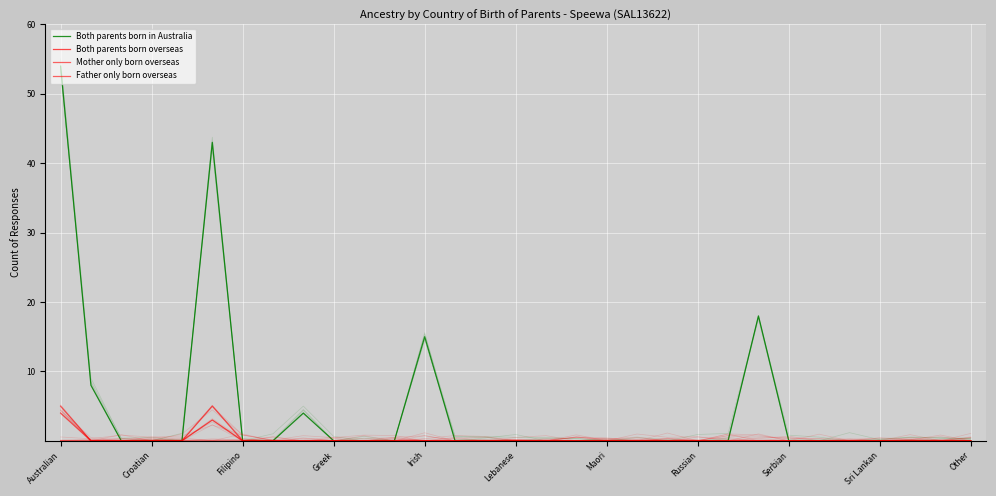

List the series in order of their peak value, lowest first.

Both parents born overseas, Father only born overseas, Mother only born overseas, Both parents born in Australia